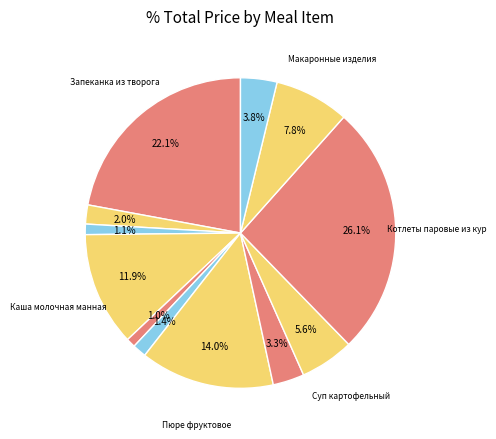

How many slices are in this pie chart?

12